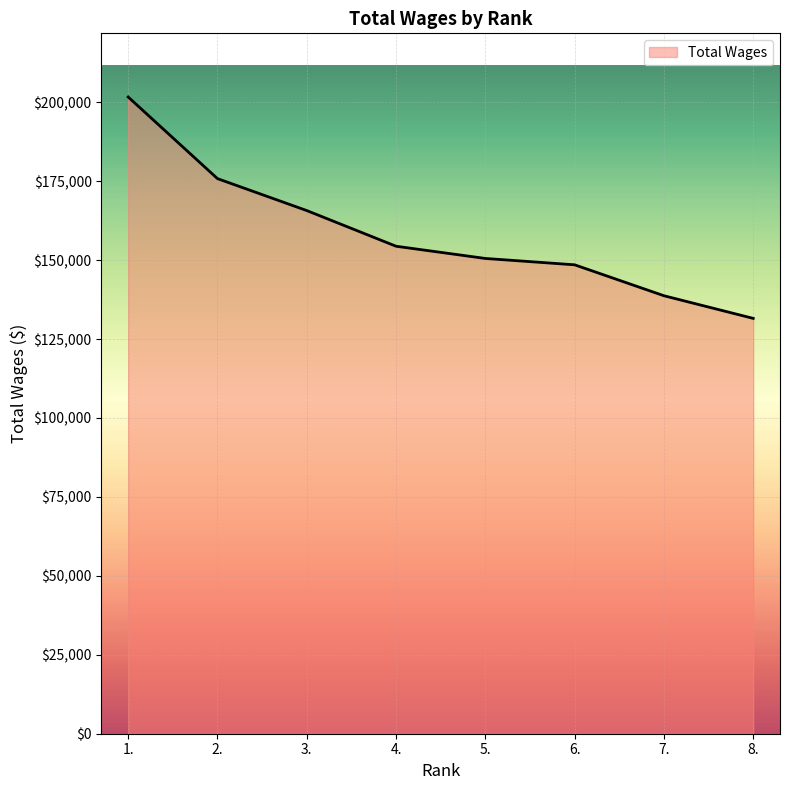

What is the minimum value shown in the chart?

131546